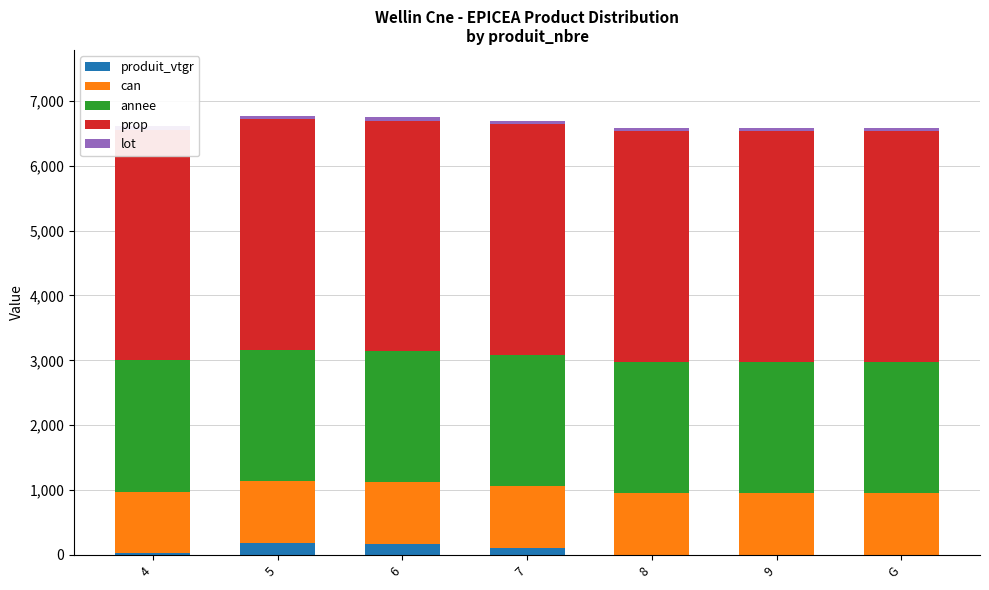

What is the difference between the highest and lowest values at 4?

3527.5